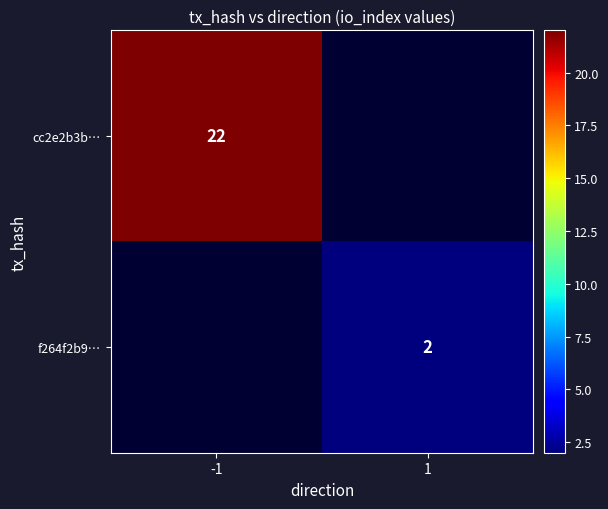

True or false: f264f2b9… has a value of 2 at 1.

True